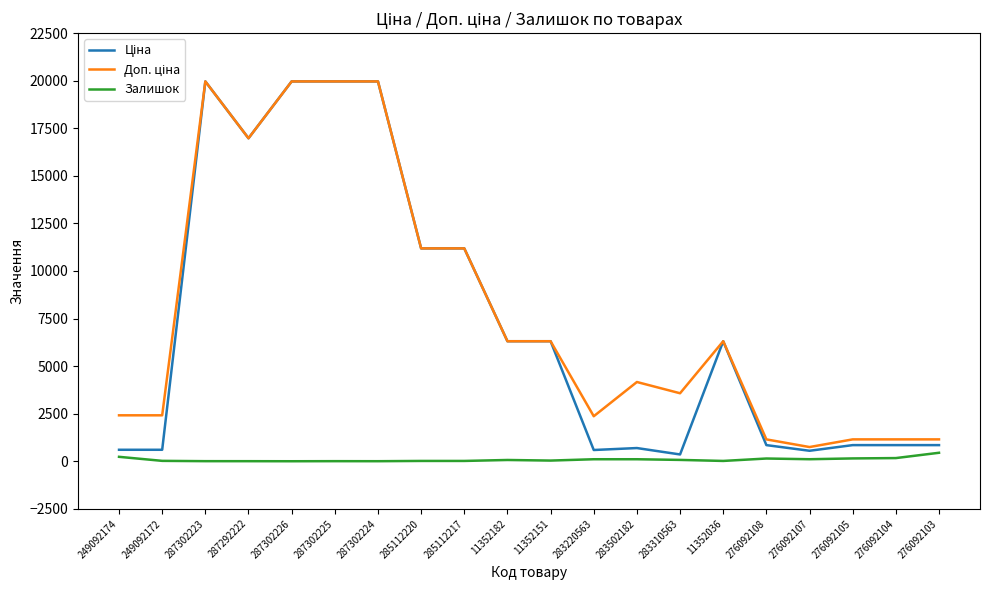

Is it true that Залишок equals 107.0 at 276092107?

True